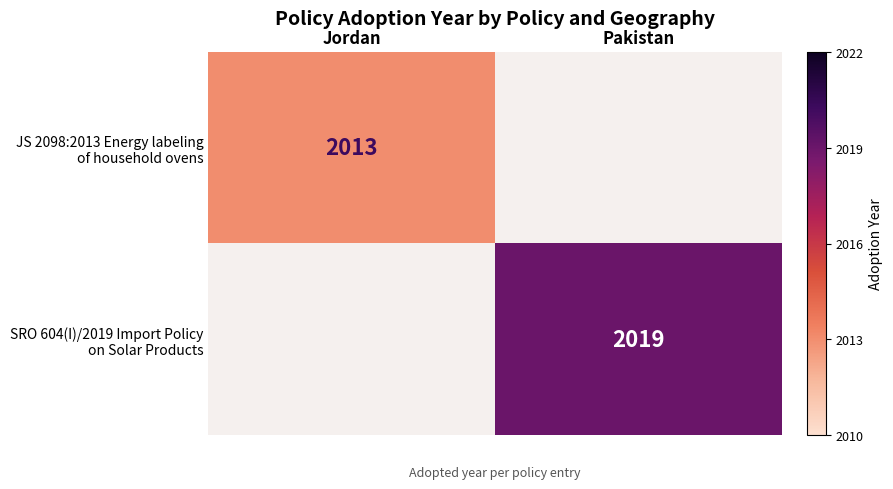

Which category has the lowest value in the SRO 604(I)/2019 Import Policy on Solar Products series?

Jordan